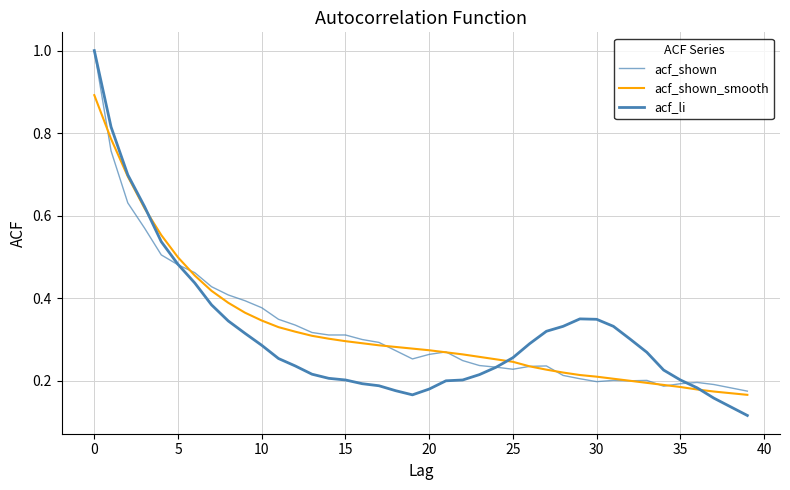

Count the acf_li values in the range 0 to 1.

40